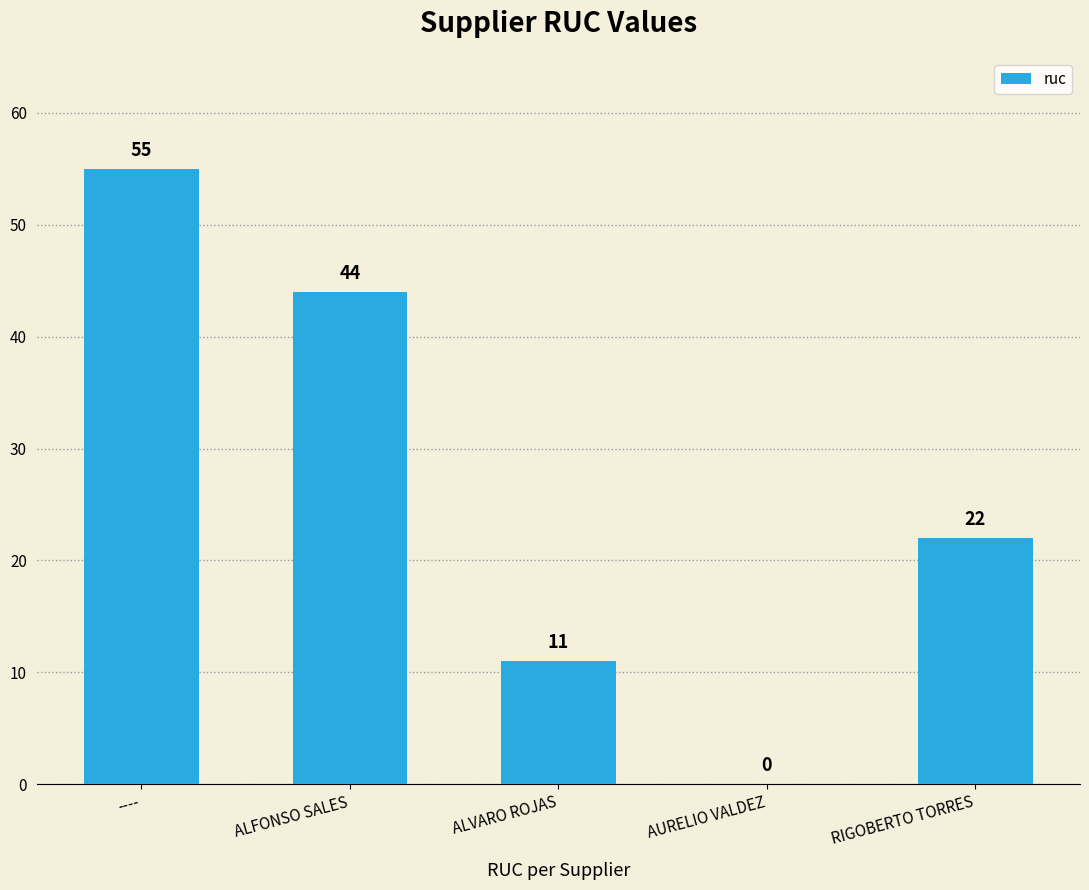

Reading left to right, list all the values displayed in this chart.

55	44	11	0	22